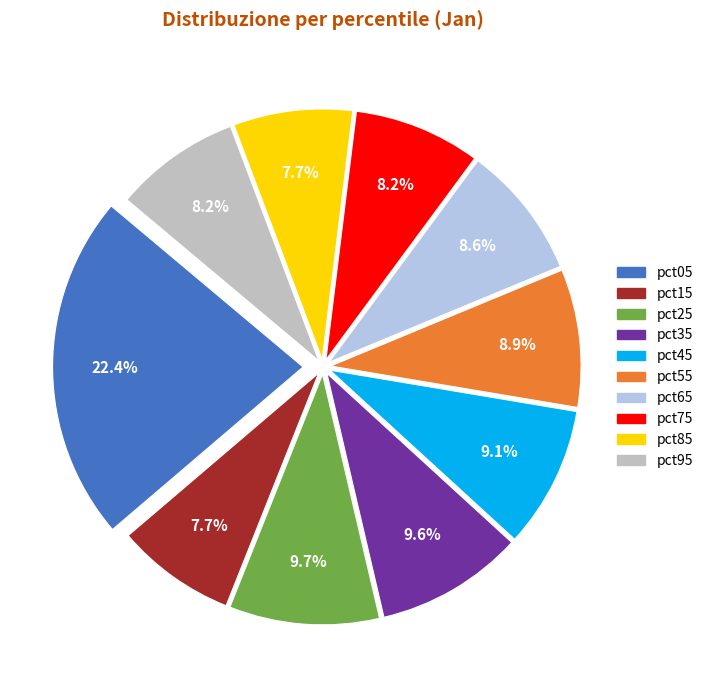

What is the largest slice in the pie chart?

pct05